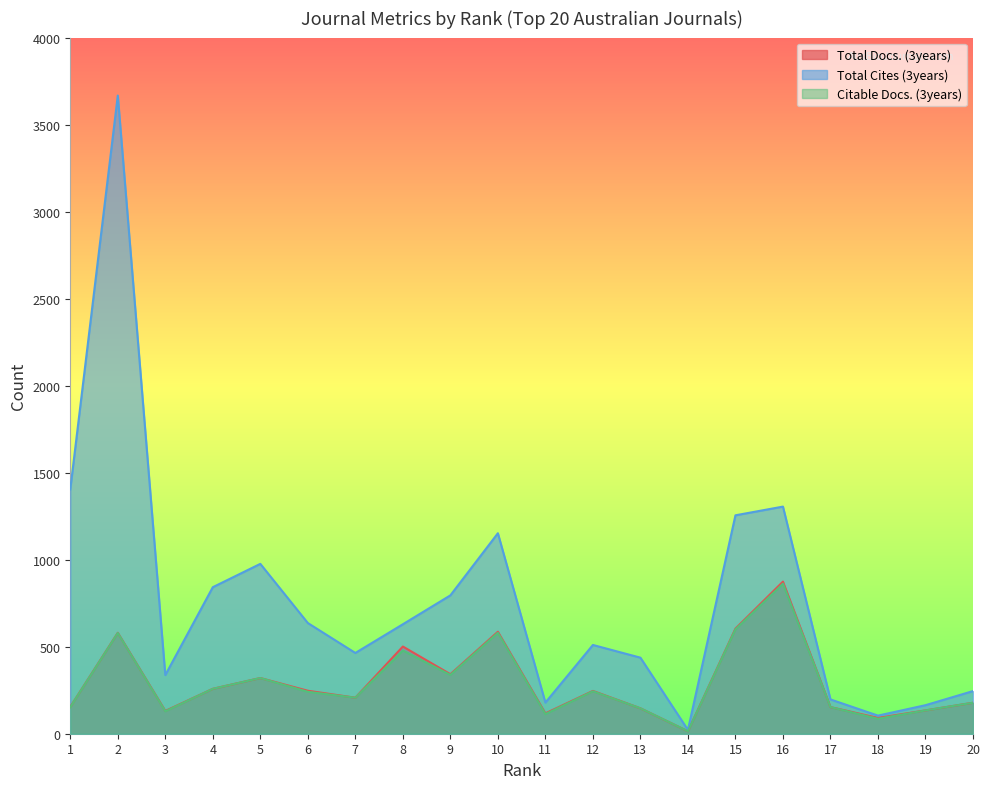

What is the difference between the maximum and minimum values in the Total Docs. (3years) series?

860